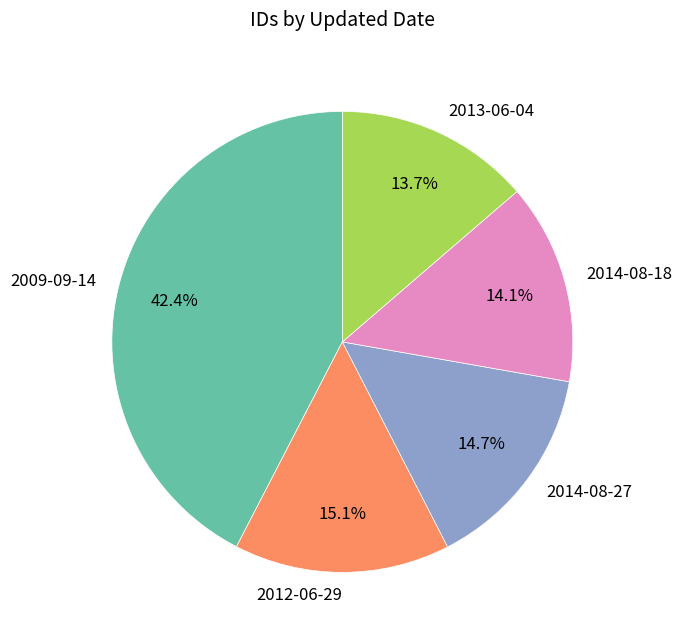

Is there a majority slice in this chart?

No